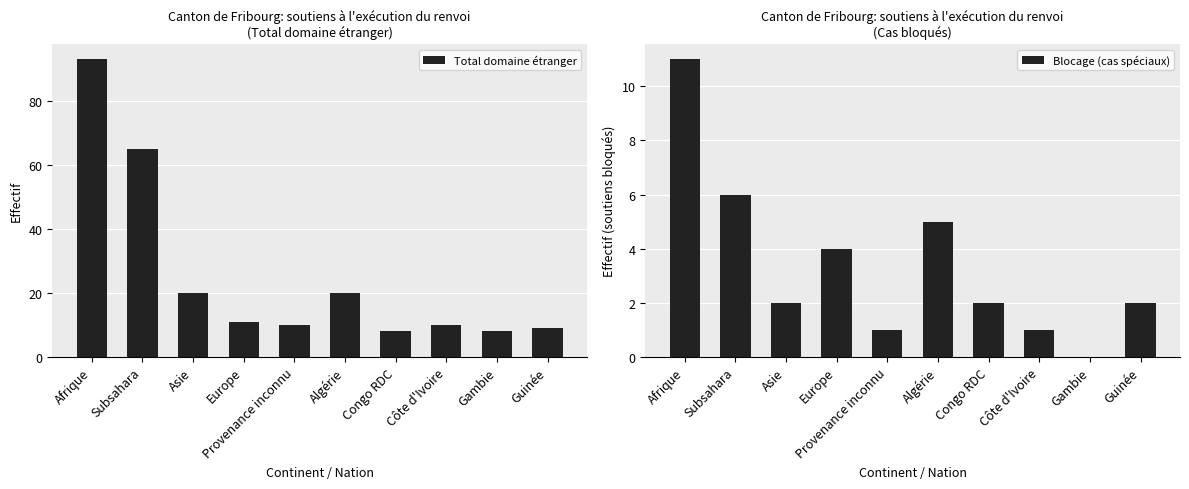

Reading left to right, list all the values displayed in this chart.

Total domaine étranger: 93	65	20	11	10	20	8	10	8	9
Blocage (cas spéciaux): 11	6	2	4	1	5	2	1	0	2